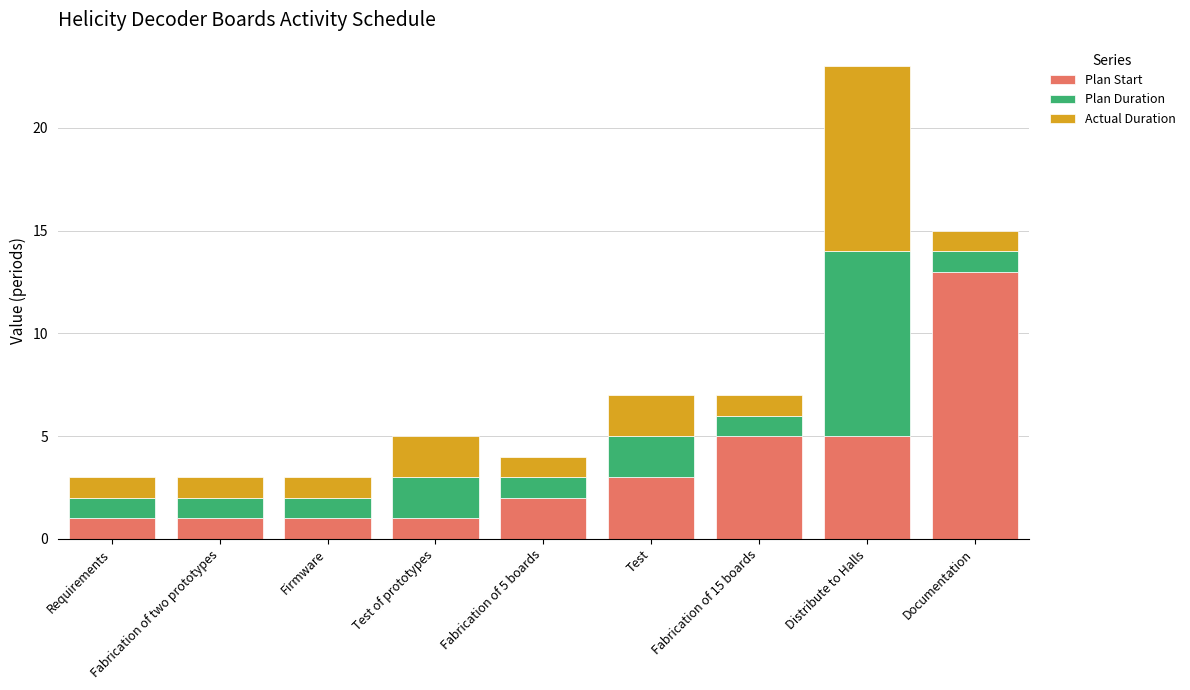

What is the average value of the Plan Start series?

4